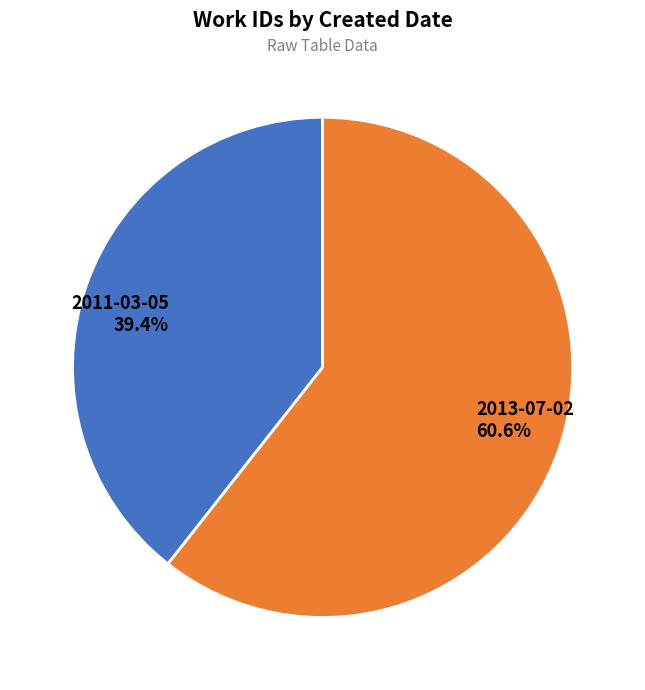

Rank the categories by value from lowest to highest.

2011-03-05, 2013-07-02